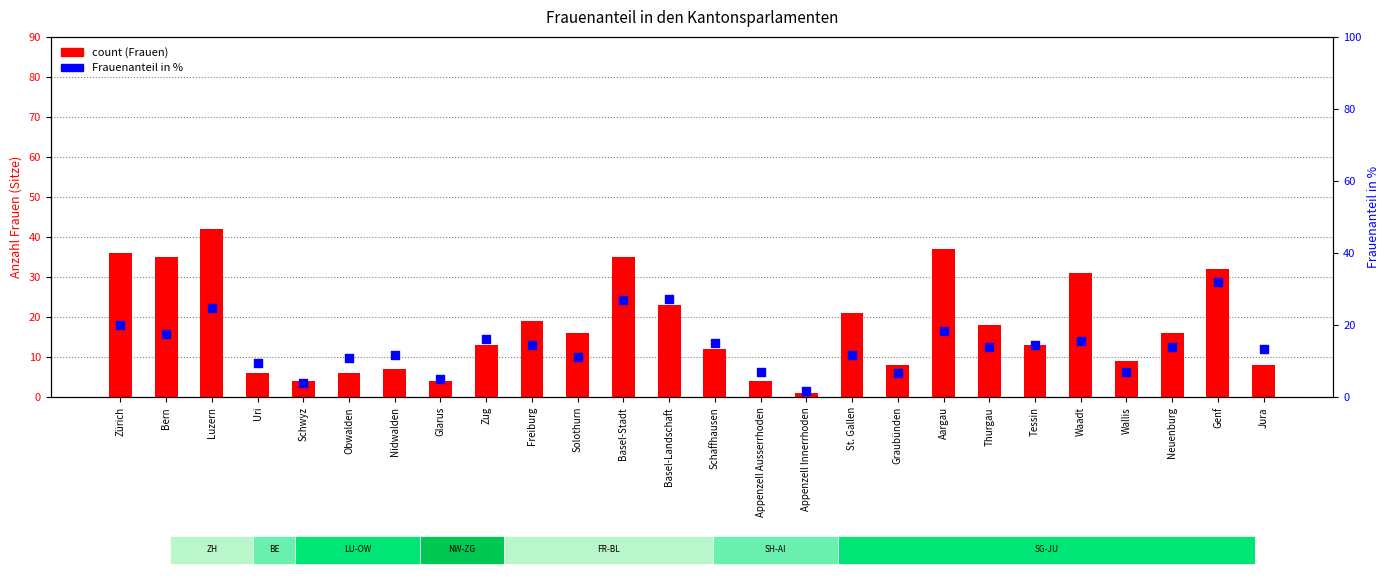

Which series has the largest total across all categories?

count (Frauen)